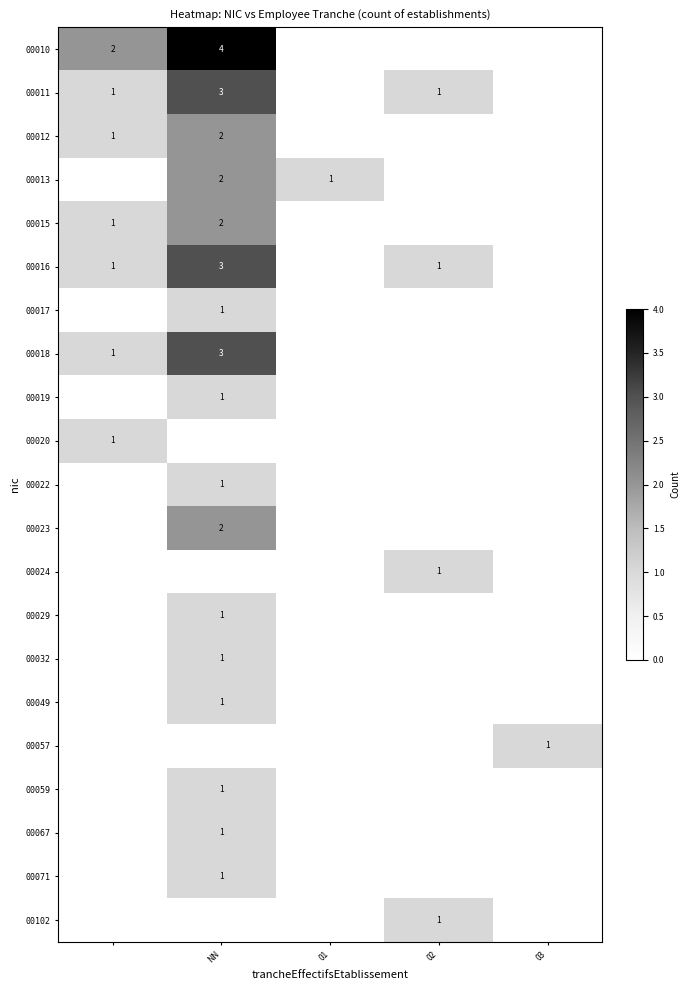

Is it true that 00015 equals 1 at NN?

False